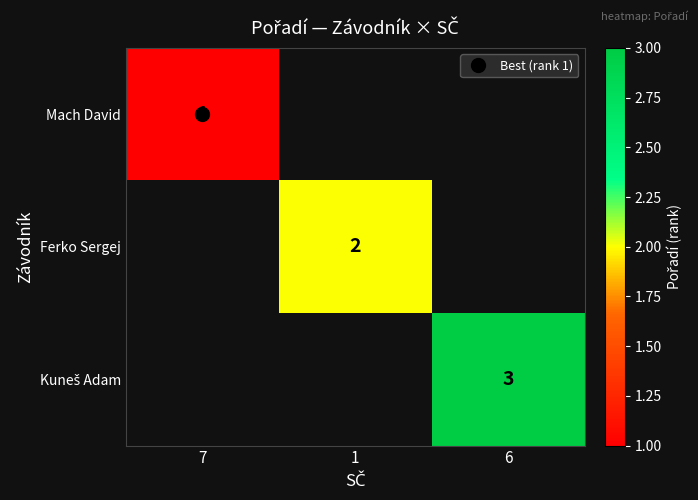

Which category has the highest value across all series?

6